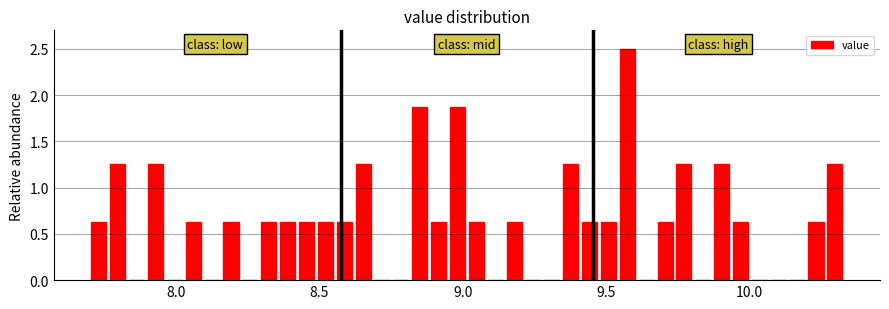

Read against the x-axis, roughly where is the centre of the tallest bar?

9.55